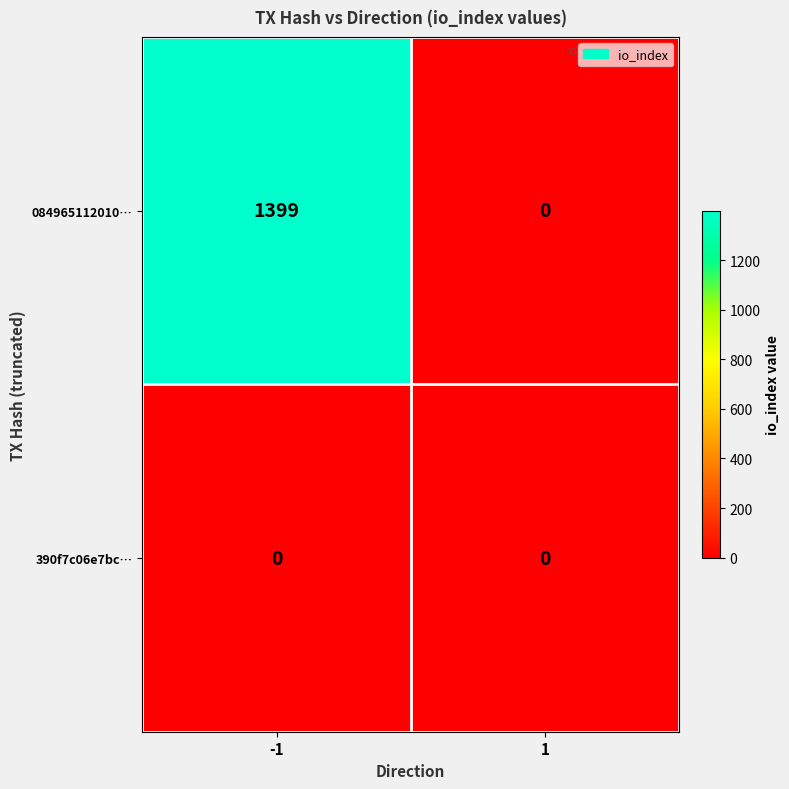

Which series has the largest range (max minus min)?

084965112010…